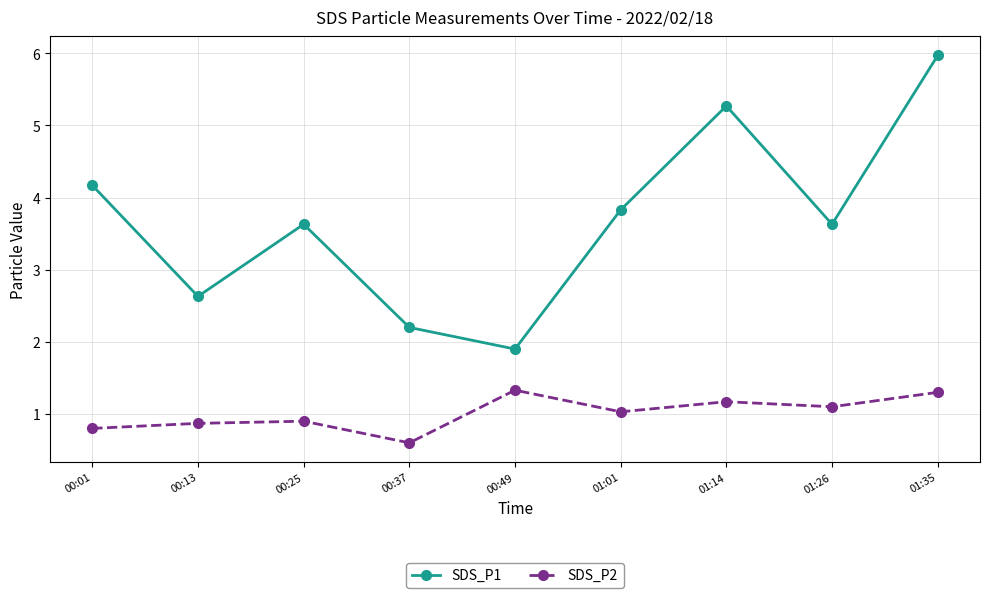

Where is the first local minimum for SDS_P2?

00:37